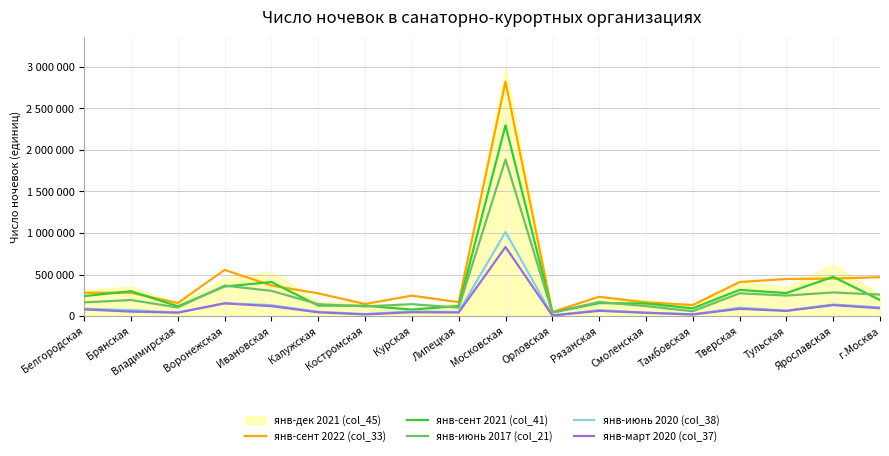

How many lines are shown in the chart?

5